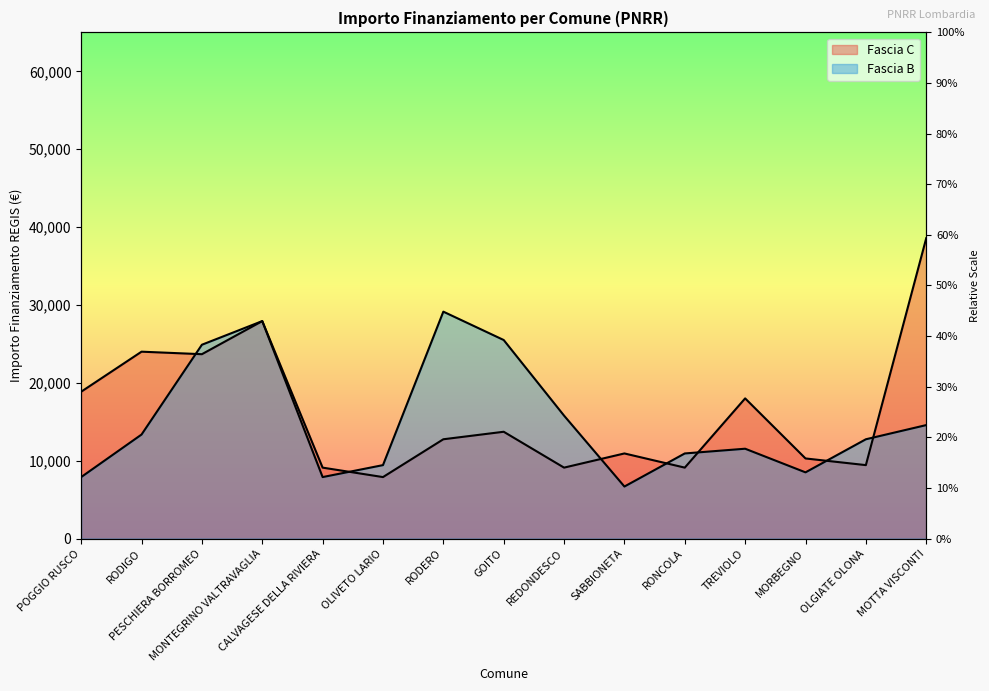

Where do Fascia B and Fascia C first cross each other?

RODIGO and PESCHIERA BORROMEO